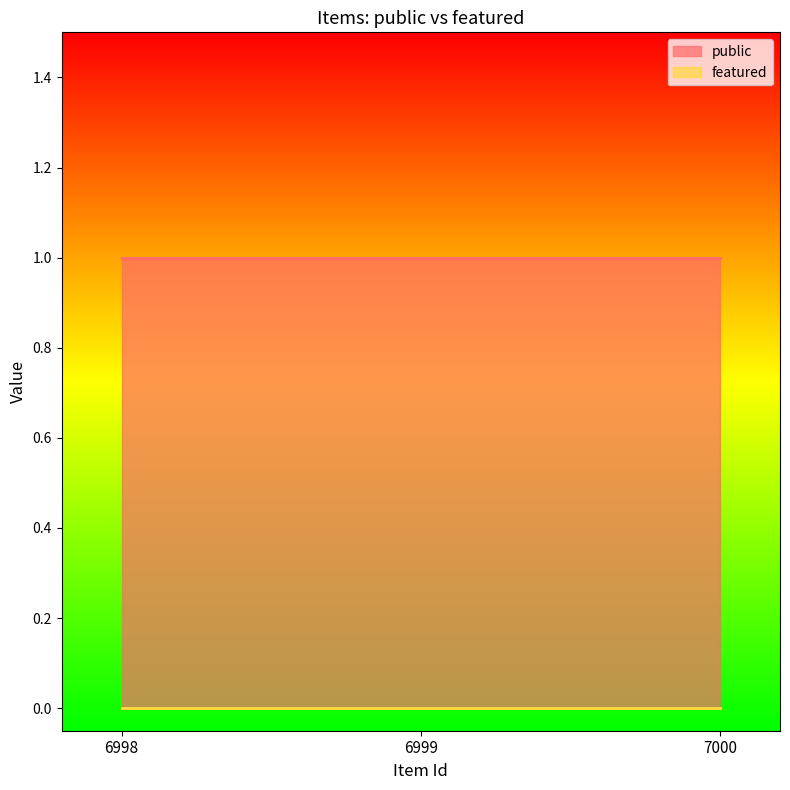

List the series in order of their peak value, highest first.

public, featured